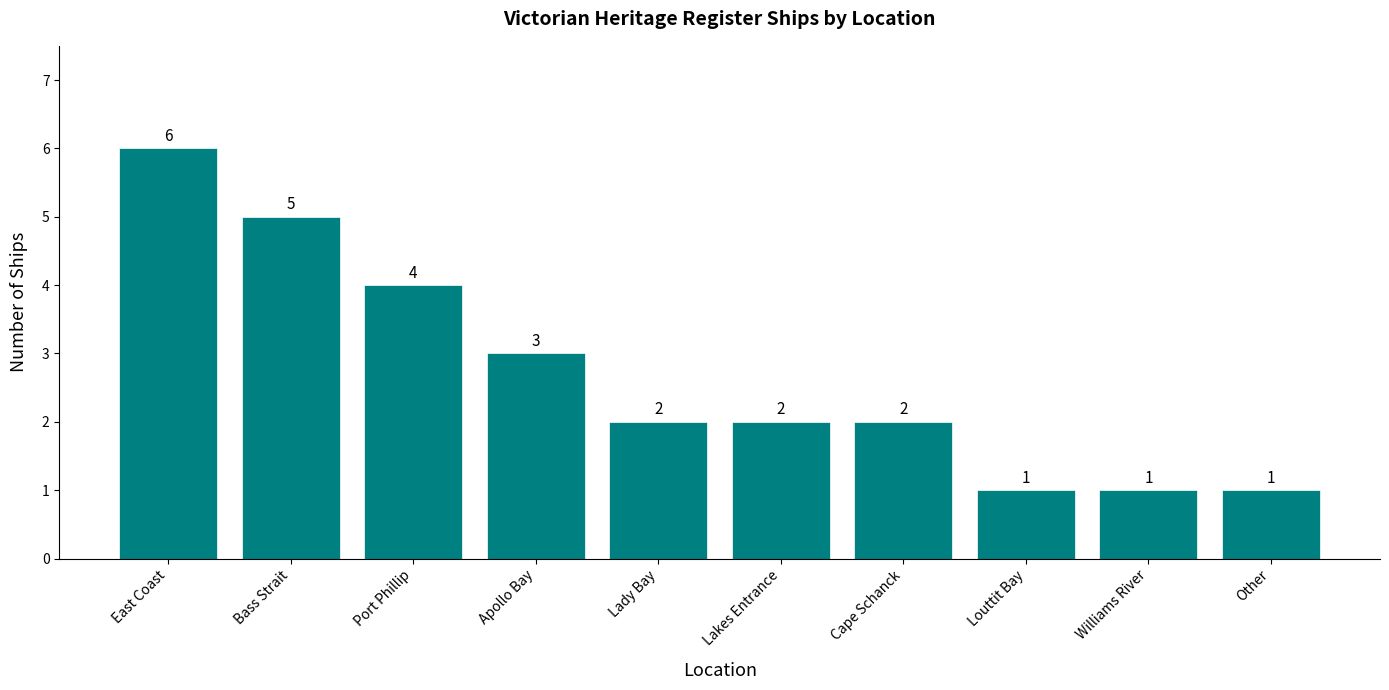

What is the change in value from East Coast to Williams River?

-5